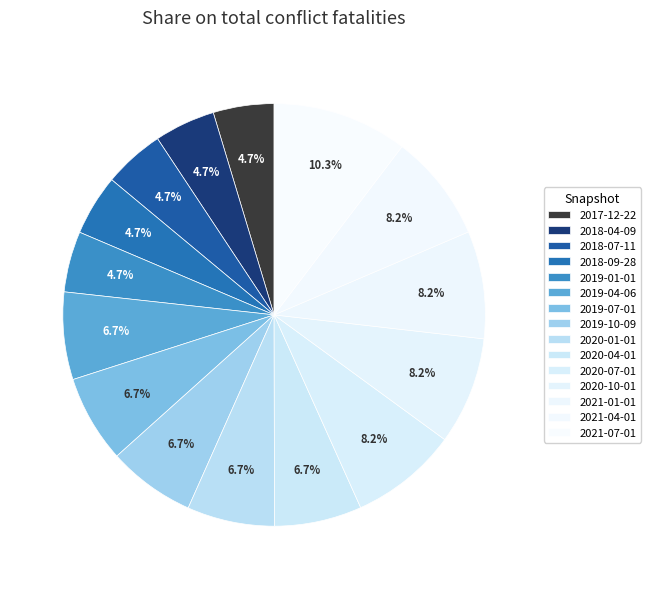

Which category has the smallest portion of the pie?

2017-12-22